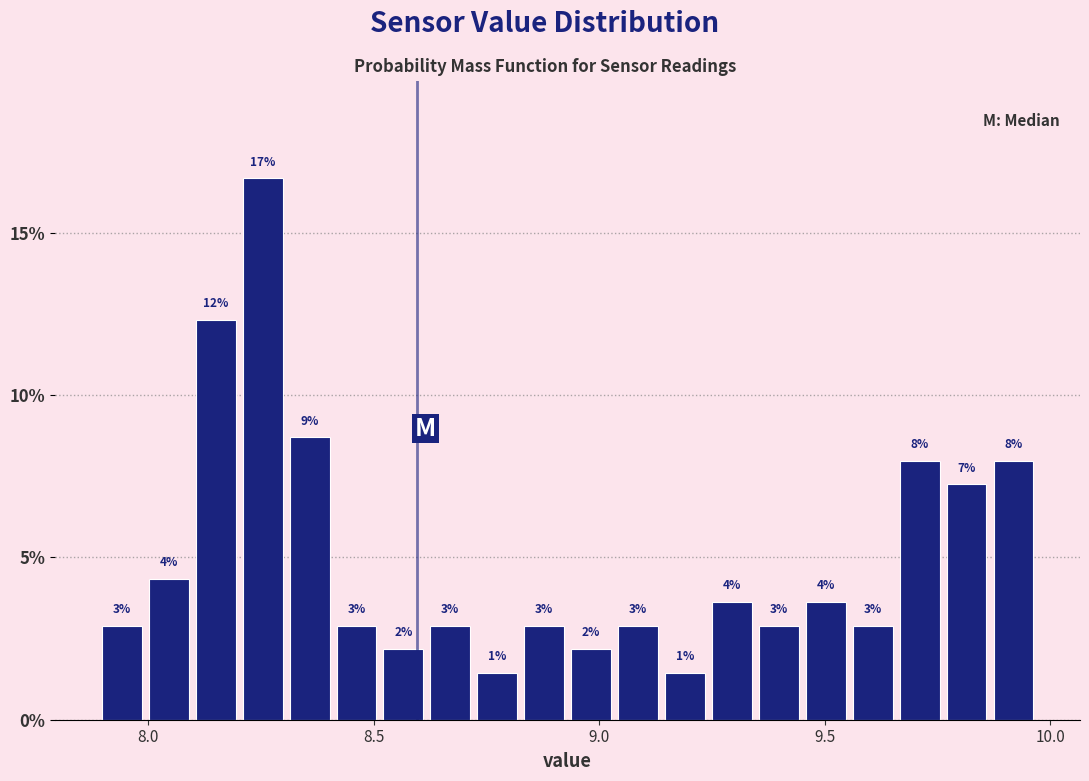

Read against the x-axis, roughly where is the centre of the tallest bar?

8.25